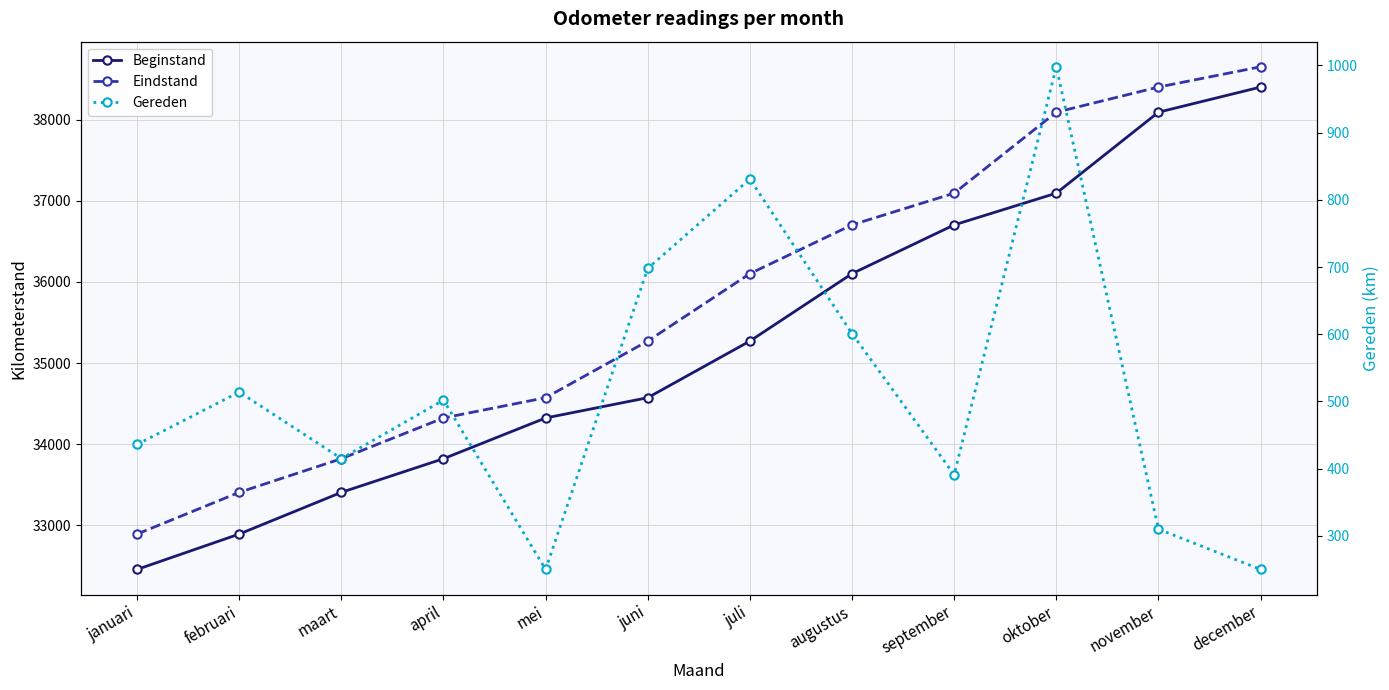

True or false: Gereden and Eindstand cross at least once.

False